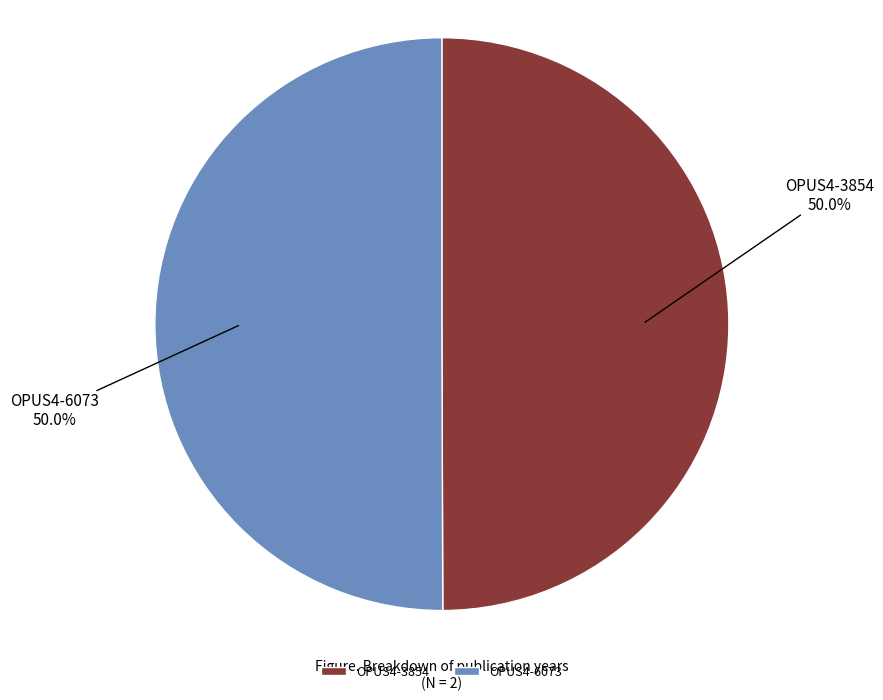

Approximately how many times larger is the value at OPUS4-6073 compared to OPUS4-3854?

1.0